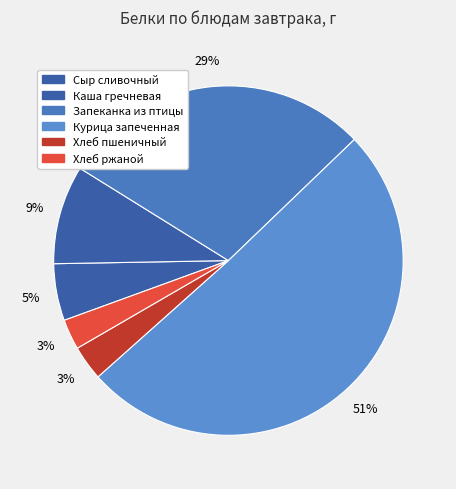

Count the number of slices in the pie.

6